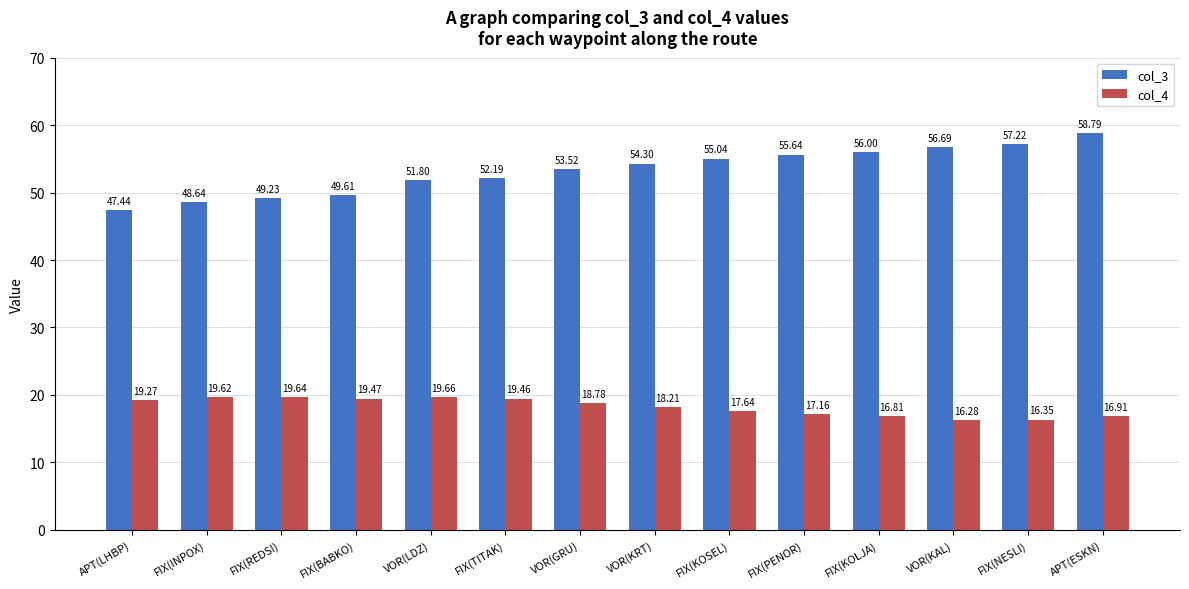

Are the bars horizontal?

No